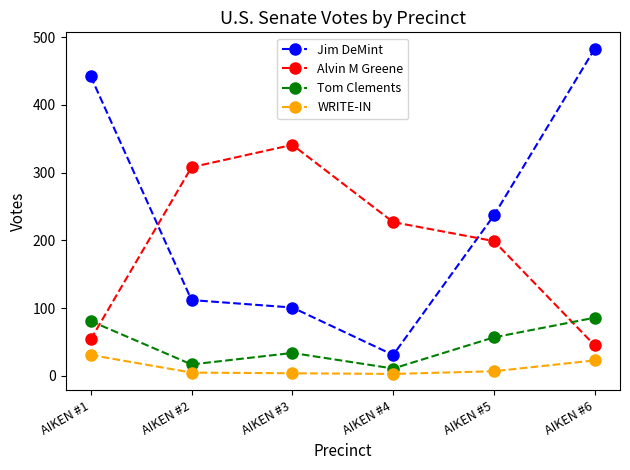

List the series in order of their overall mean, highest first.

Jim DeMint, Alvin M Greene, Tom Clements, WRITE-IN